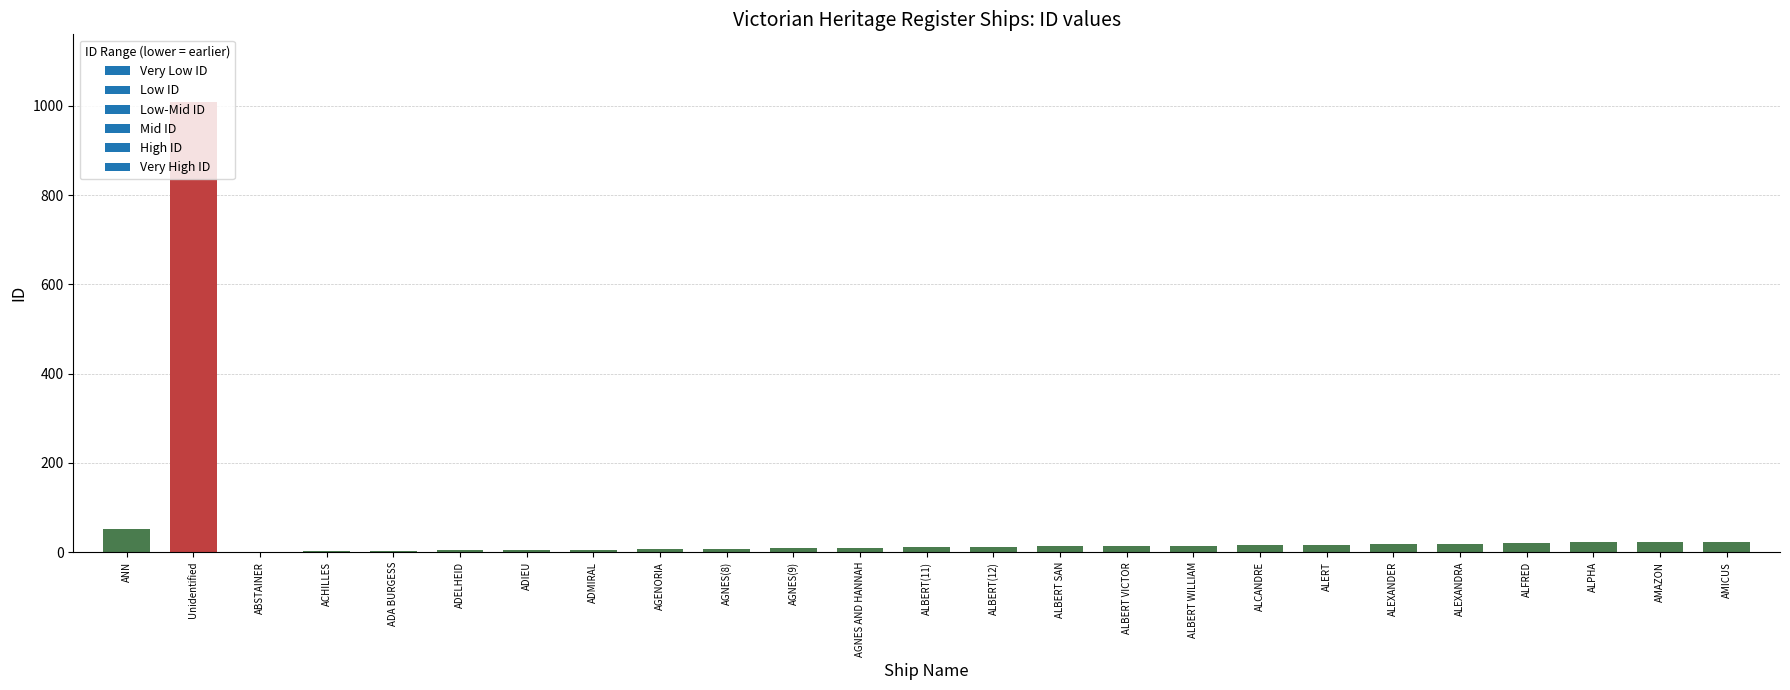

Is it true that the value at ALBERT(12) is 12?

True